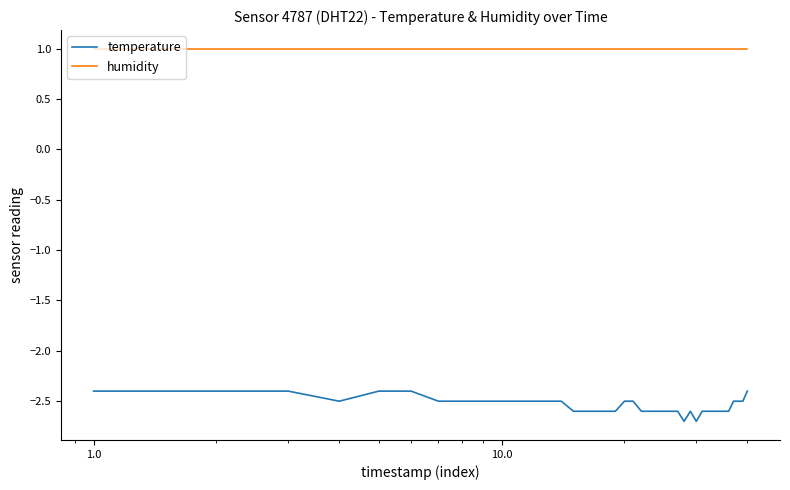

Count the number of data series in this chart.

2